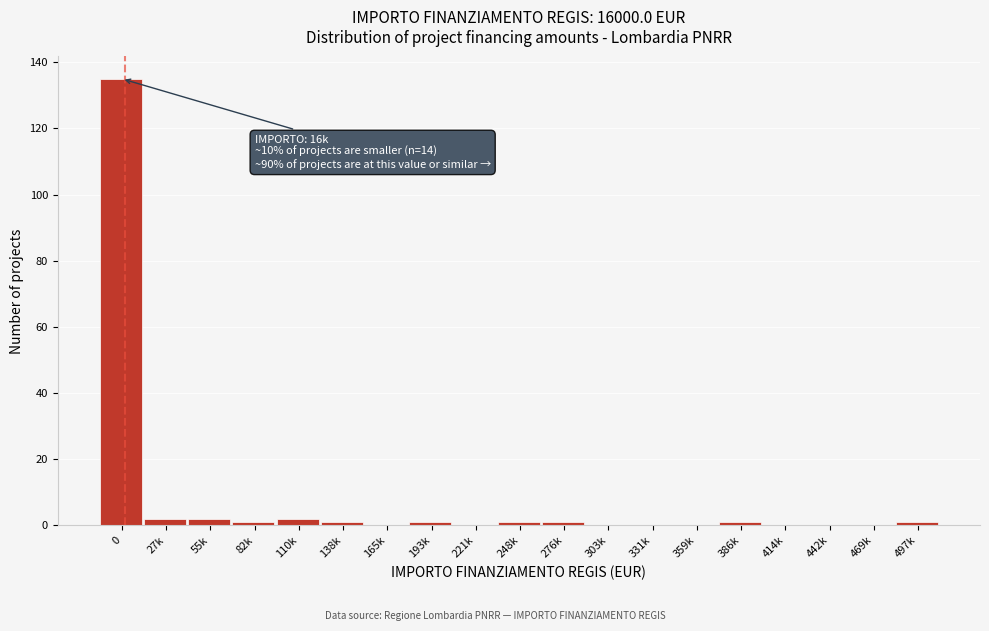

Reading right to left, transcribe all the data shown in this chart.

497k=1	469k=0	442k=0	414k=0	386k=1	359k=0	331k=0	303k=0	276k=1	248k=1	221k=0	193k=1	165k=0	138k=1	110k=2	82k=1	55k=2	27k=2	0=135